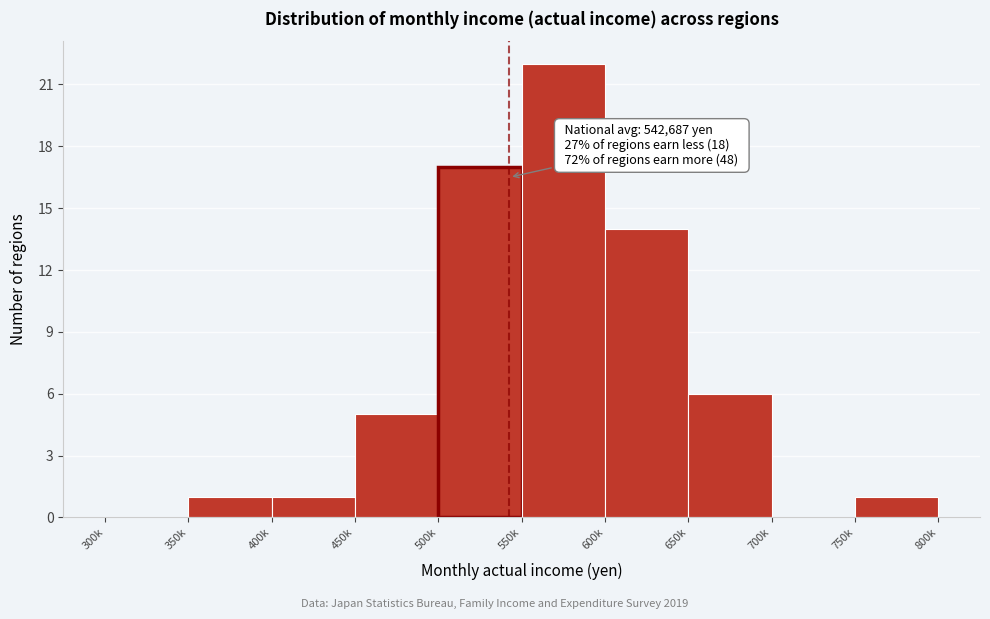

Reading left to right, extract all data points from this chart.

300k=0	350k=1	400k=1	450k=5	500k=17	550k=22	600k=14	650k=6	700k=0	750k=1